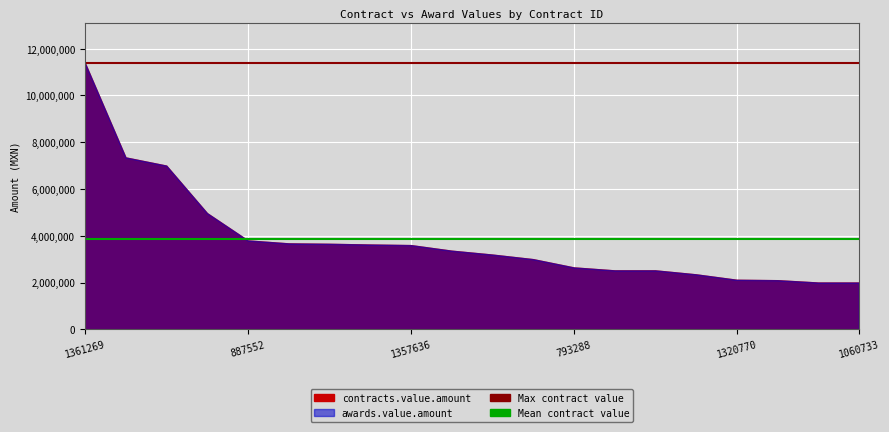

The value of Mean contract value at 887552 is 3844206.6. True or false?

True